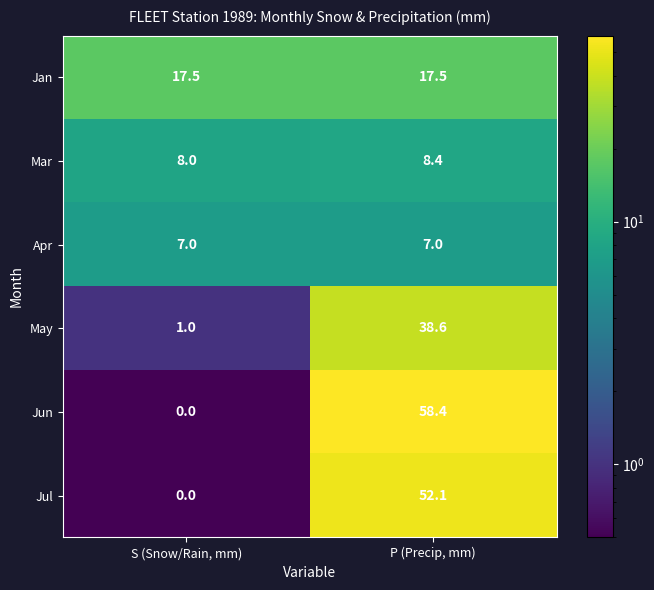

Reading right to left, what are all the values shown in this chart?

Jan: 17.5	17.5
Mar: 8.4	8.0
Apr: 7.0	7.0
May: 38.6	1.0
Jun: 58.4	0.0
Jul: 52.1	0.0